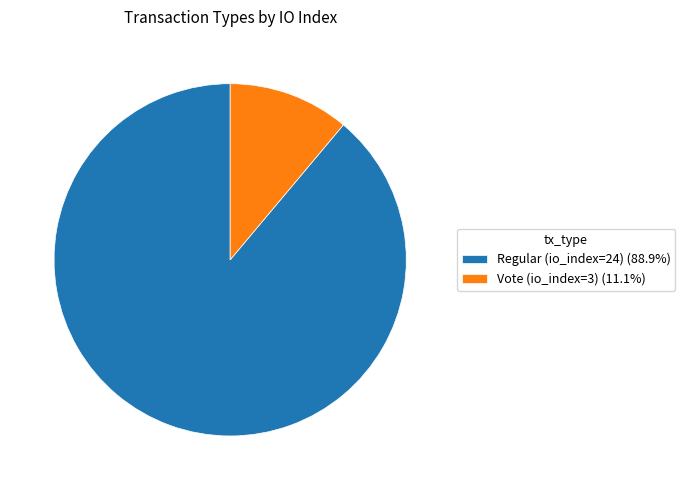

Is Vote (io_index=3) the majority of the pie?

No